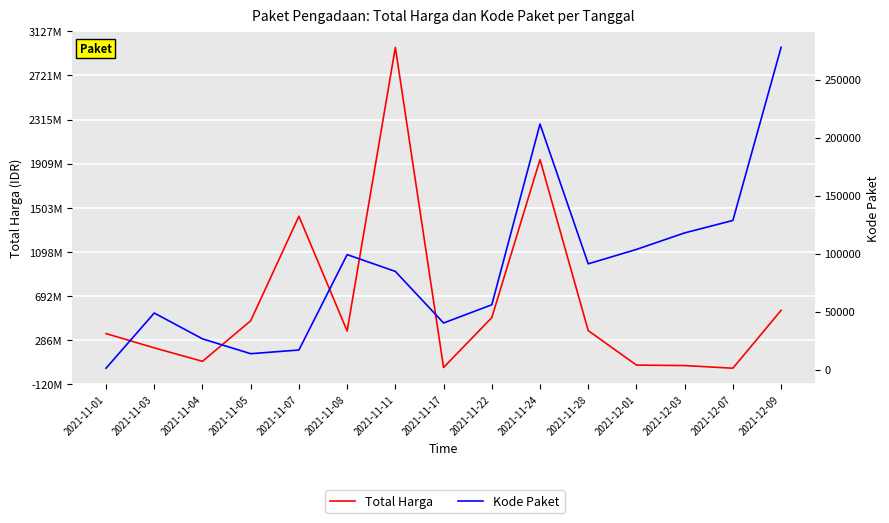

What is the value of the Kode Paket point at the 14th from the left?

128516